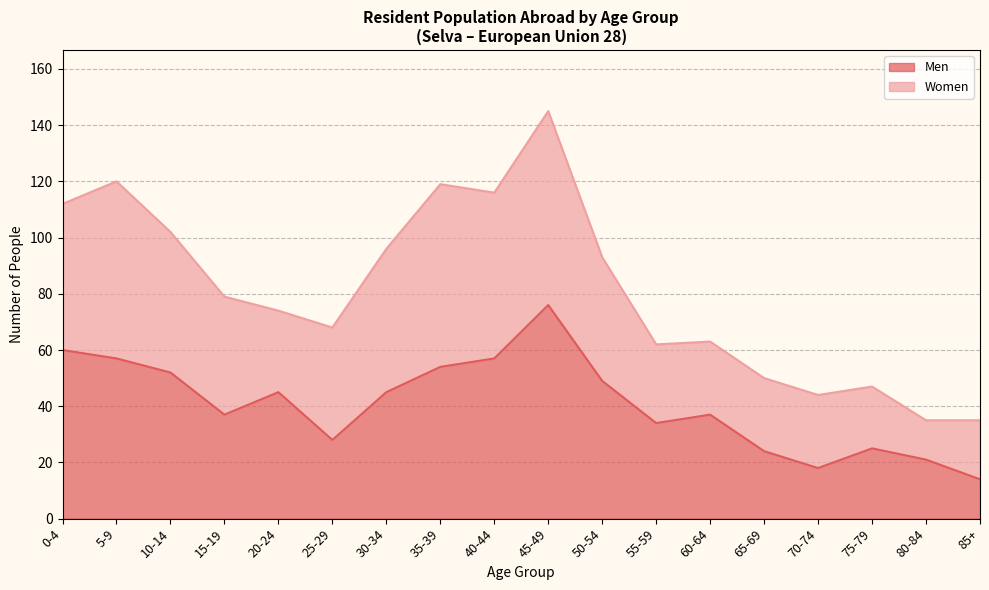

Rank the categories by value from highest to lowest.

45-49, 0-4, 5-9, 40-44, 35-39, 10-14, 50-54, 20-24, 30-34, 15-19, 60-64, 55-59, 25-29, 75-79, 65-69, 80-84, 70-74, 85+